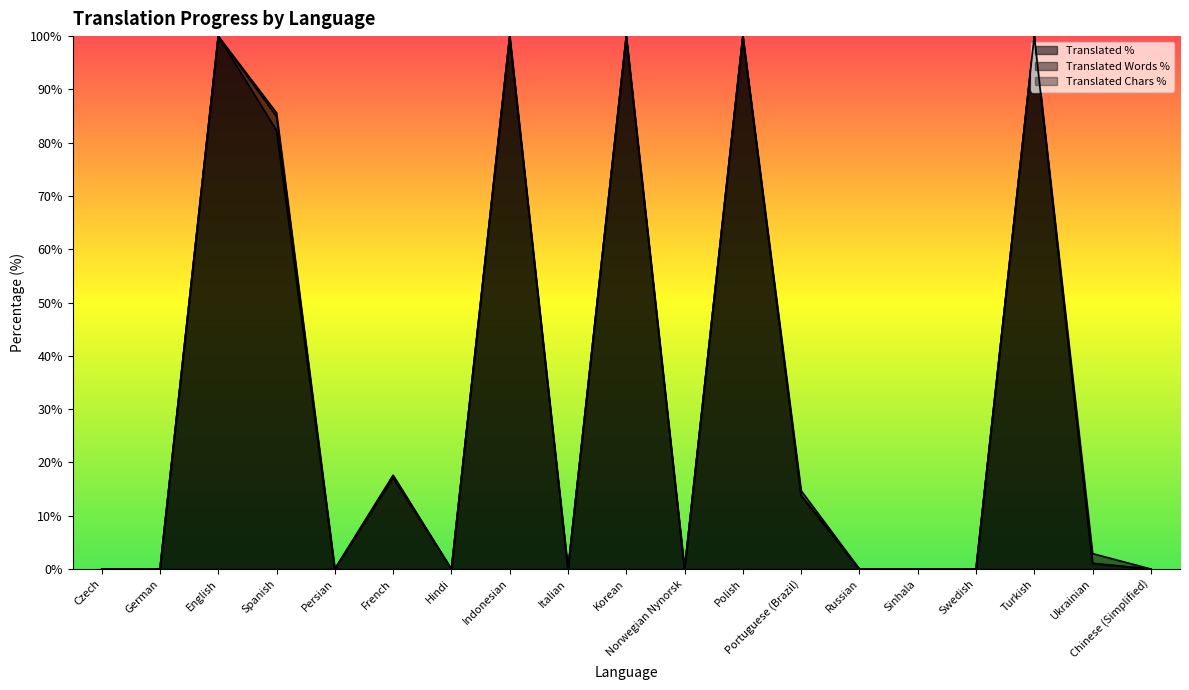

Is it true that translated_words_percent equals 22.5 at Portuguese (Brazil)?

False